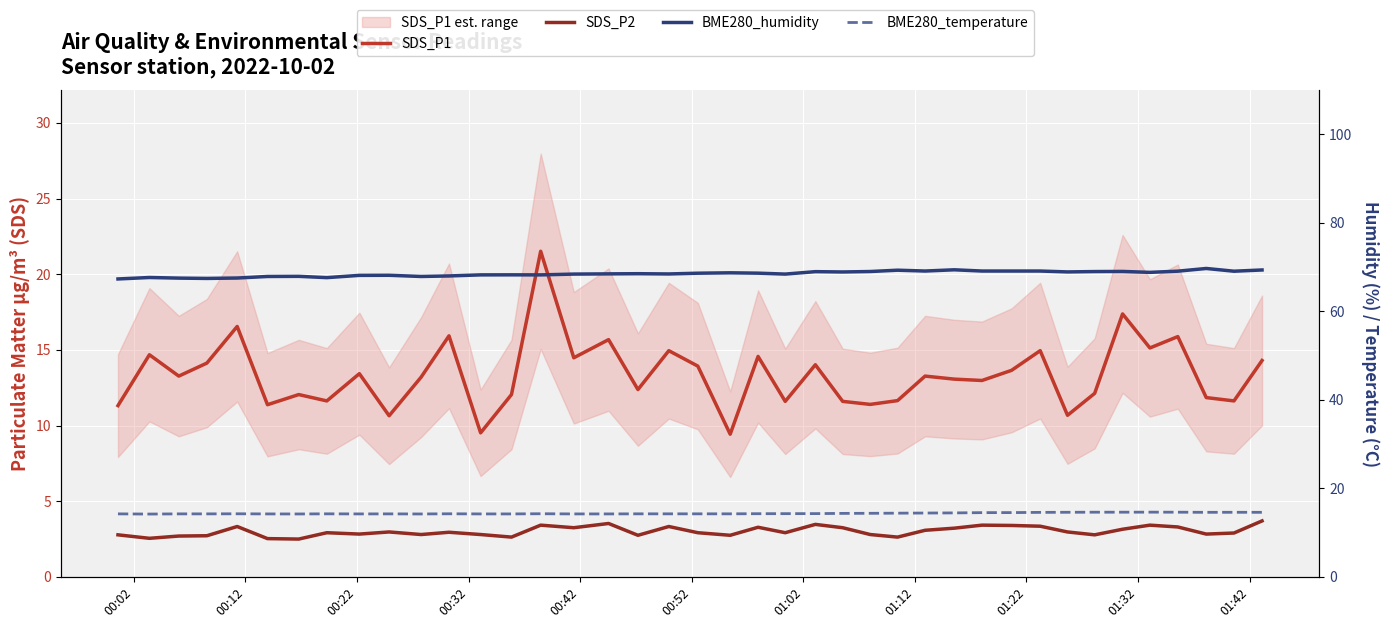

How many interior local peaks does the BME280_humidity series have?

11